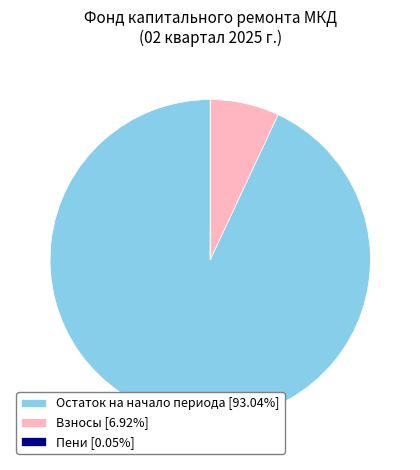

Combined, do Взносы [6.92%] and Остаток на начало периода [93.04%] account for over 50%?

Yes